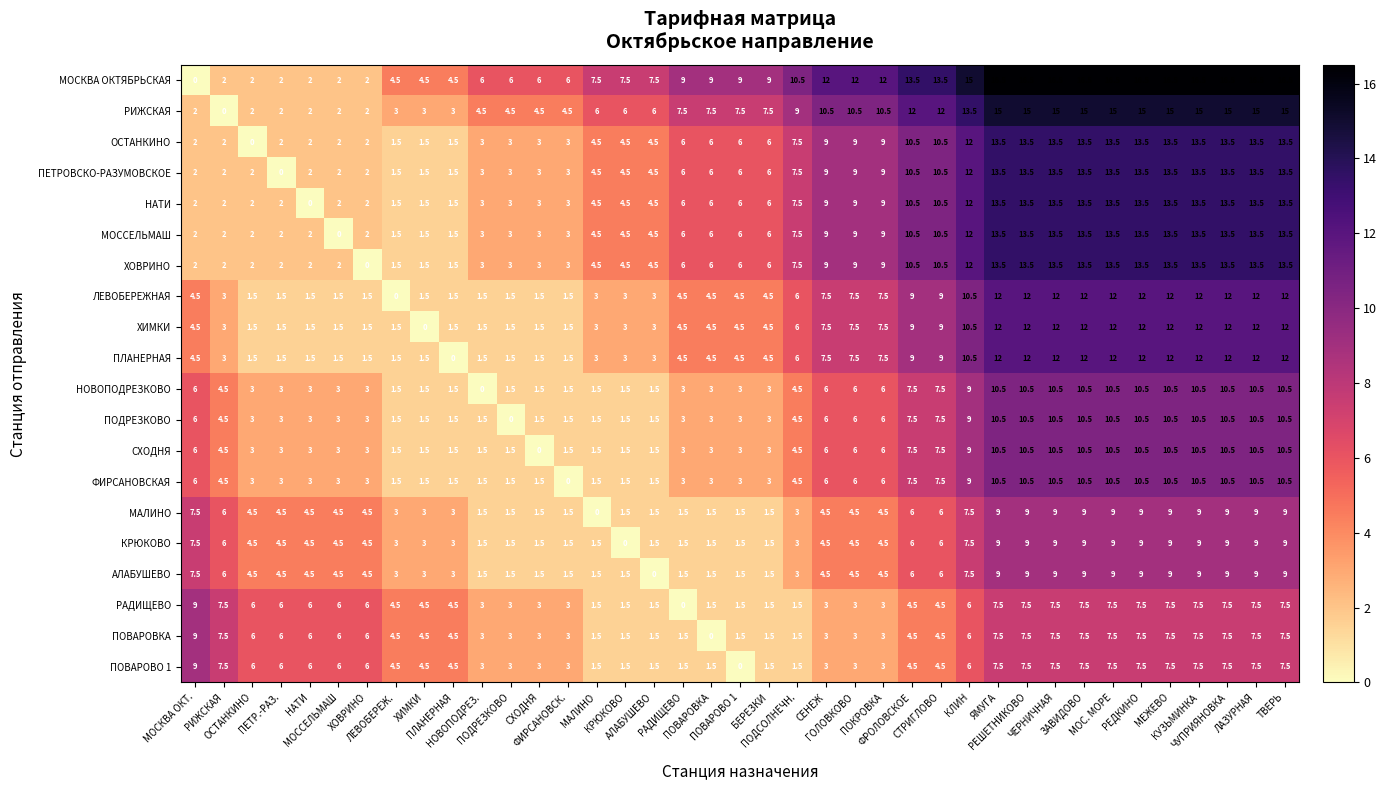

How many distinct data groups are displayed?

20